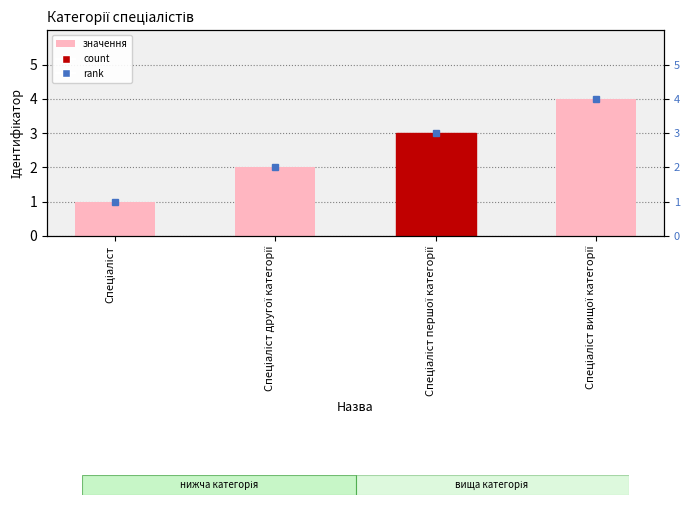

What is the sum of all values?

10